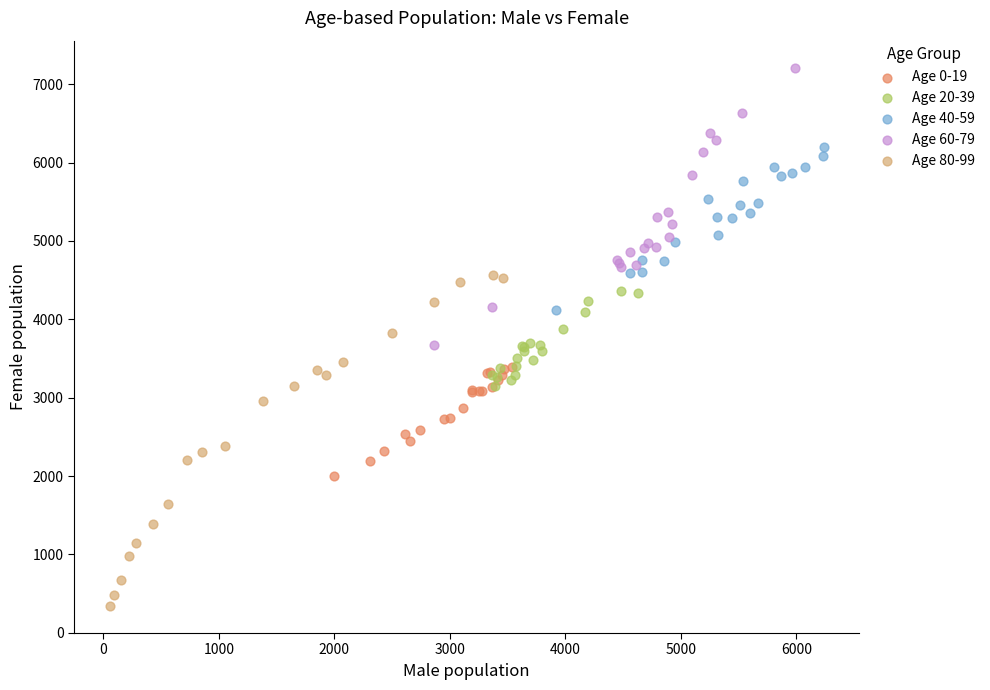

Which series has the largest Y range (max minus min)?

Age 80-99